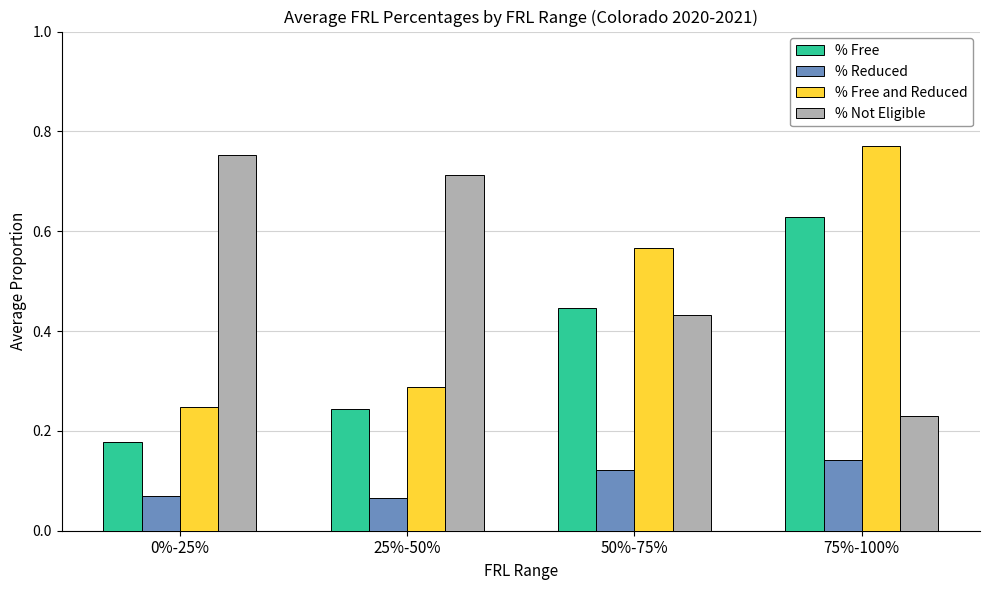

Is the value of % Free at 0%-25% greater than the value of % Free and Reduced at 75%-100%?

No